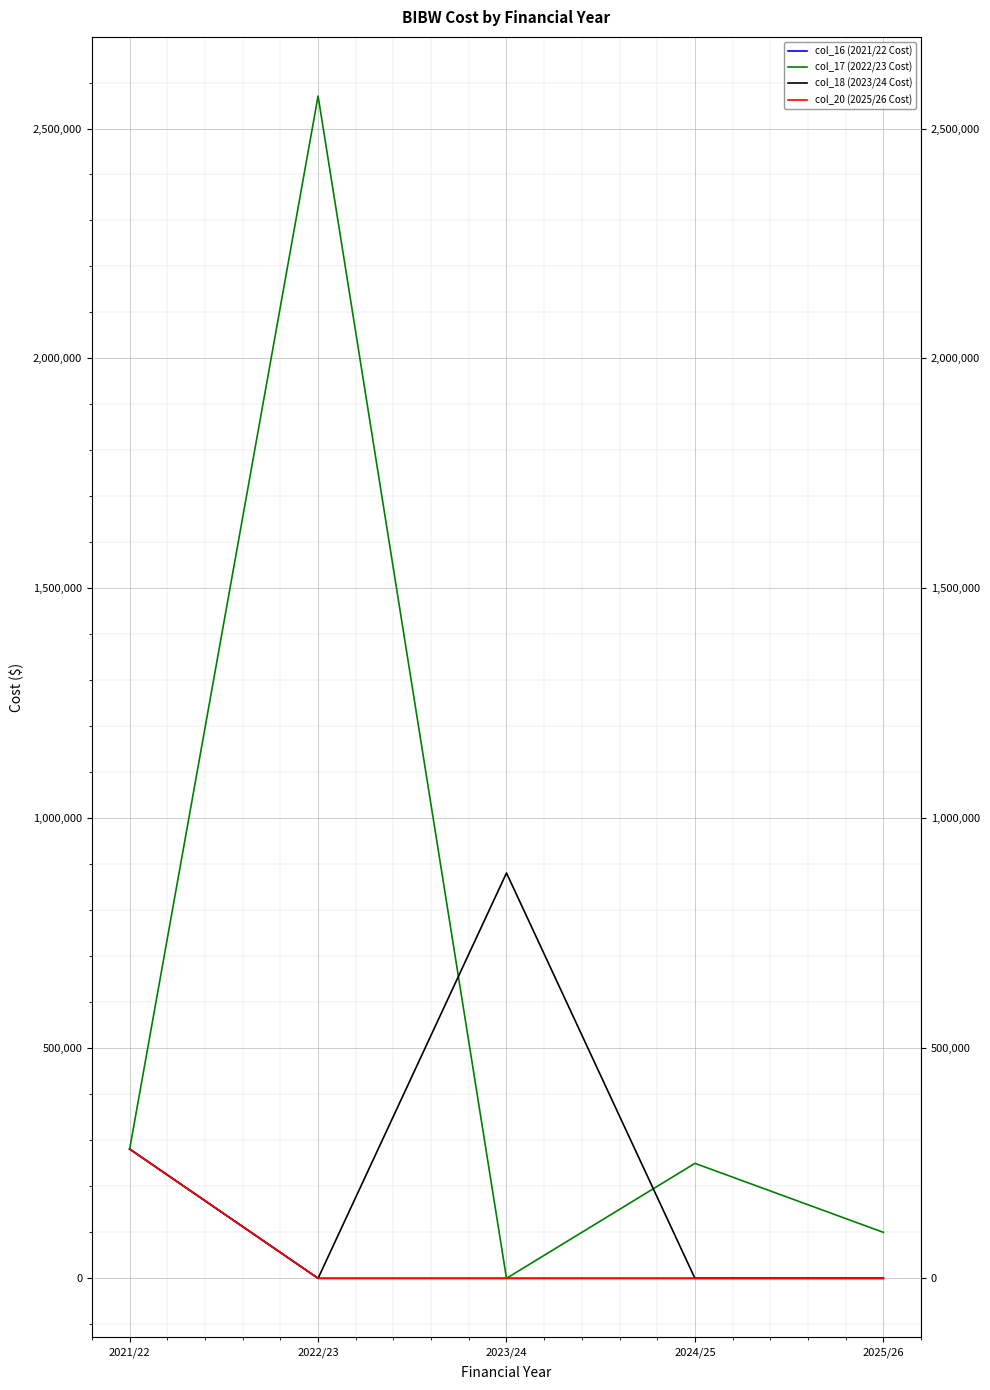

Where does the col_17 (2022/23 Cost) series first go above 250000?

2021/22